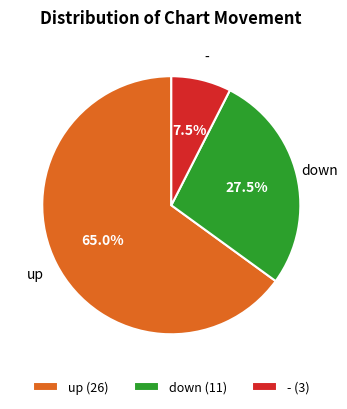

What is the ratio of the value at - (3) to the value at down (11)?

0.3